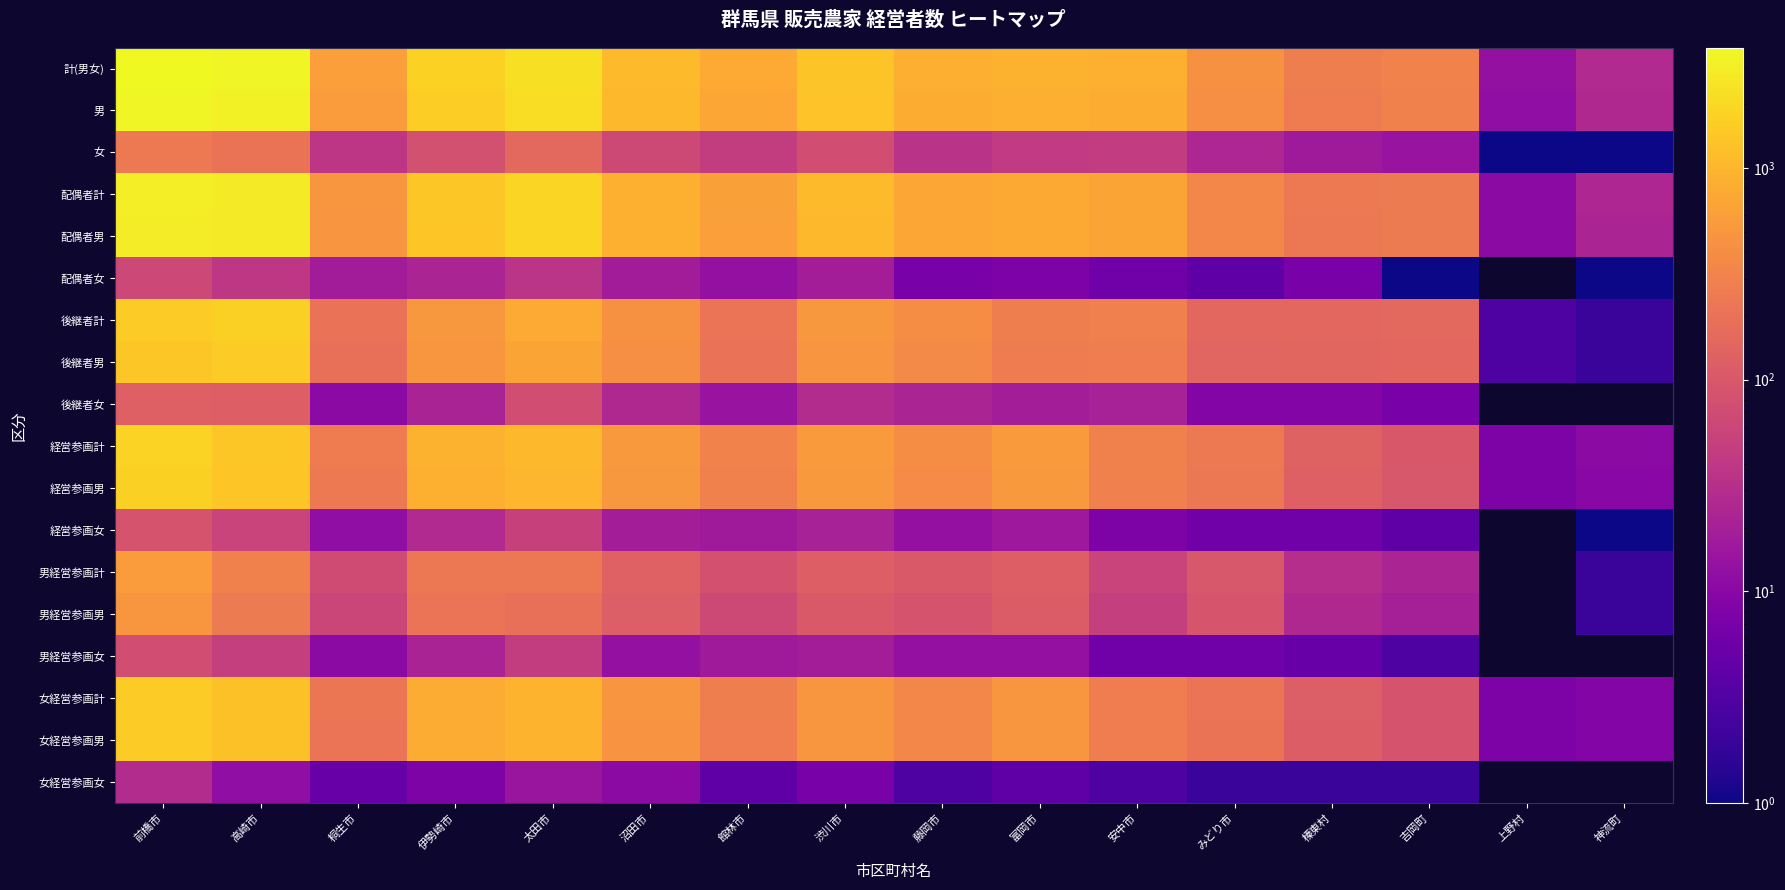

Reading left to right, list all the values displayed in this chart.

計(男女): 前橋市=3701	高崎市=3460	桐生市=603	伊勢崎市=1717	太田市=2324	沼田市=1110	館林市=778	渋川市=1359	藤岡市=861	富岡市=915	安中市=878	みどり市=432	榛東村=280	吉岡町=312	上野村=13	神流町=27
男: 前橋市=3452	高崎市=3249	桐生市=565	伊勢崎市=1637	太田市=2167	沼田市=1045	館林市=732	渋川市=1285	藤岡市=826	富岡市=871	安中市=833	みどり市=408	榛東村=263	吉岡町=298	上野村=12	神流町=26
女: 前橋市=249	高崎市=211	桐生市=38	伊勢崎市=80	太田市=157	沼田市=65	館林市=46	渋川市=74	藤岡市=35	富岡市=44	安中市=45	みどり市=24	榛東村=17	吉岡町=14	上野村=1	神流町=1
配偶者計: 前橋市=2985	高崎市=2814	桐生市=500	伊勢崎市=1435	太田市=1874	沼田市=893	館林市=617	渋川市=1107	藤岡市=710	富岡市=755	安中市=695	みどり市=342	榛東村=243	吉岡町=253	上野村=11	神流町=24
配偶者男: 前橋市=2922	高崎市=2775	桐生市=482	伊勢崎市=1412	太田市=1838	沼田市=875	館林市=604	渋川市=1088	藤岡市=703	富岡市=747	安中市=689	みどり市=338	榛東村=236	吉岡町=252	上野村=11	神流町=23
配偶者女: 前橋市=63	高崎市=39	桐生市=18	伊勢崎市=23	太田市=36	沼田市=18	館林市=13	渋川市=19	藤岡市=7	富岡市=8	安中市=6	みどり市=4	榛東村=7	吉岡町=1	上野村=0	神流町=1
後継者計: 前橋市=1539	高崎市=1675	桐生市=204	伊勢崎市=519	太田市=769	沼田市=431	館林市=218	渋川市=518	藤岡市=399	富岡市=279	安中市=289	みどり市=151	榛東村=154	吉岡町=159	上野村=3	神流町=2
後継者男: 前橋市=1414	高崎市=1553	桐生市=193	伊勢崎市=497	太田市=693	沼田市=405	館林市=204	渋川市=489	藤岡市=376	富岡市=260	安中市=268	みどり市=142	榛東村=145	吉岡町=152	上野村=3	神流町=2
後継者女: 前橋市=125	高崎市=122	桐生市=11	伊勢崎市=22	太田市=76	沼田市=26	館林市=14	渋川市=29	藤岡市=23	富岡市=19	安中市=21	みどり市=9	榛東村=9	吉岡町=7	上野村=0	神流町=0
経営参画計: 前橋市=1792	高崎市=1426	桐生市=258	伊勢崎市=908	太田市=1068	沼田市=529	館林市=312	渋川市=557	藤岡市=397	富岡市=553	安中市=298	みどり市=243	榛東村=132	吉岡町=100	上野村=8	神流町=11
経営参画男: 前橋市=1705	高崎市=1370	桐生市=246	伊勢崎市=881	太田市=1015	沼田市=510	館林市=295	渋川市=536	藤岡市=384	富岡市=537	安中市=290	みどり市=237	榛東村=126	吉岡町=96	上野村=8	神流町=10
経営参画女: 前橋市=87	高崎市=56	桐生市=12	伊勢崎市=27	太田市=53	沼田市=19	館林市=17	渋川市=21	藤岡市=13	富岡市=16	安中市=8	みどり市=6	榛東村=6	吉岡町=4	上野村=0	神流町=1
男経営参画計: 前橋市=573	高崎市=301	桐生市=71	伊勢崎市=237	太田市=239	沼田市=129	館林市=83	渋川市=123	藤岡市=102	富岡市=122	安中市=56	みどり市=96	榛東村=31	吉岡町=23	上野村=0	神流町=2
男経営参画男: 前橋市=497	高崎市=252	桐生市=60	伊勢崎市=215	太田市=193	沼田市=116	館林市=66	渋川市=104	藤岡市=89	富岡市=109	安中市=50	みどり市=90	榛東村=26	吉岡町=20	上野村=0	神流町=2
男経営参画女: 前橋市=76	高崎市=49	桐生市=11	伊勢崎市=22	太田市=46	沼田市=13	館林市=17	渋川市=19	藤岡市=13	富岡市=13	安中市=6	みどり市=6	榛東村=5	吉岡町=3	上野村=0	神流町=0
女経営参画計: 前橋市=1538	高崎市=1263	桐生市=220	伊勢崎市=805	太田市=953	沼田市=480	館林市=275	渋川市=498	藤岡市=344	富岡市=499	安中市=274	みどり市=214	榛東村=116	吉岡町=89	上野村=8	神流町=9
女経営参画男: 前橋市=1509	高崎市=1251	桐生市=215	伊勢崎市=797	太田市=938	沼田市=469	館林市=271	渋川市=491	藤岡市=341	富岡市=495	安中市=271	みどり市=212	榛東村=114	吉岡町=87	上野村=8	神流町=9
女経営参画女: 前橋市=29	高崎市=12	桐生市=5	伊勢崎市=8	太田市=15	沼田市=11	館林市=4	渋川市=7	藤岡市=3	富岡市=4	安中市=3	みどり市=2	榛東村=2	吉岡町=2	上野村=0	神流町=0